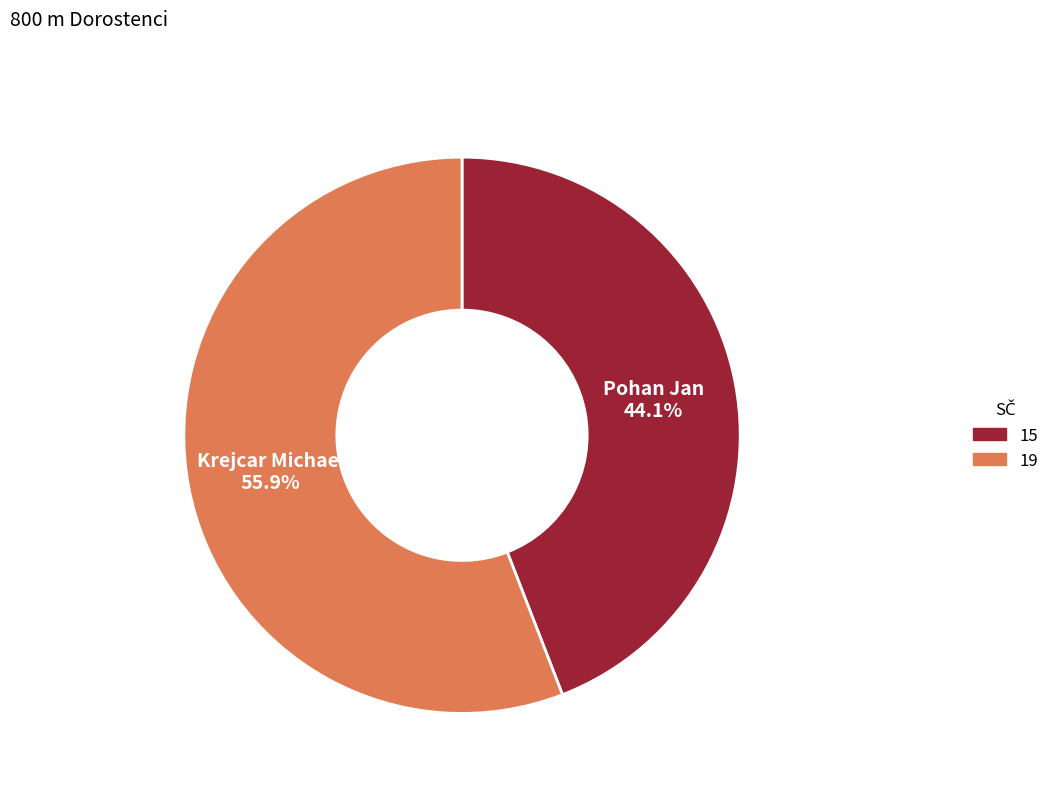

Is there any slice that represents more than half of the pie?

Yes